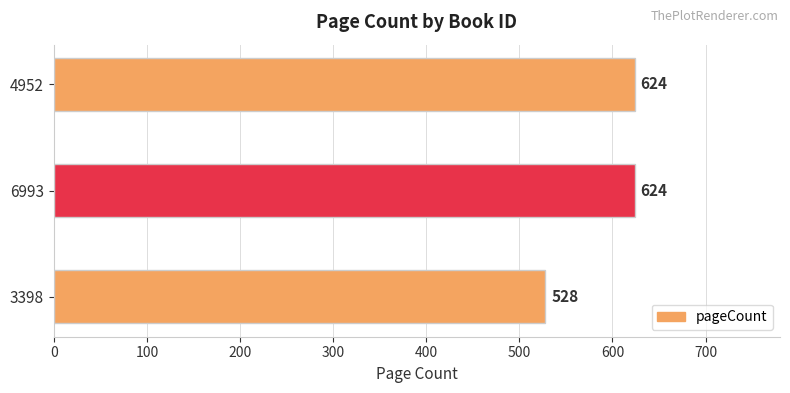

Approximately how many times larger is the value at 6993 compared to 3398?

1.2